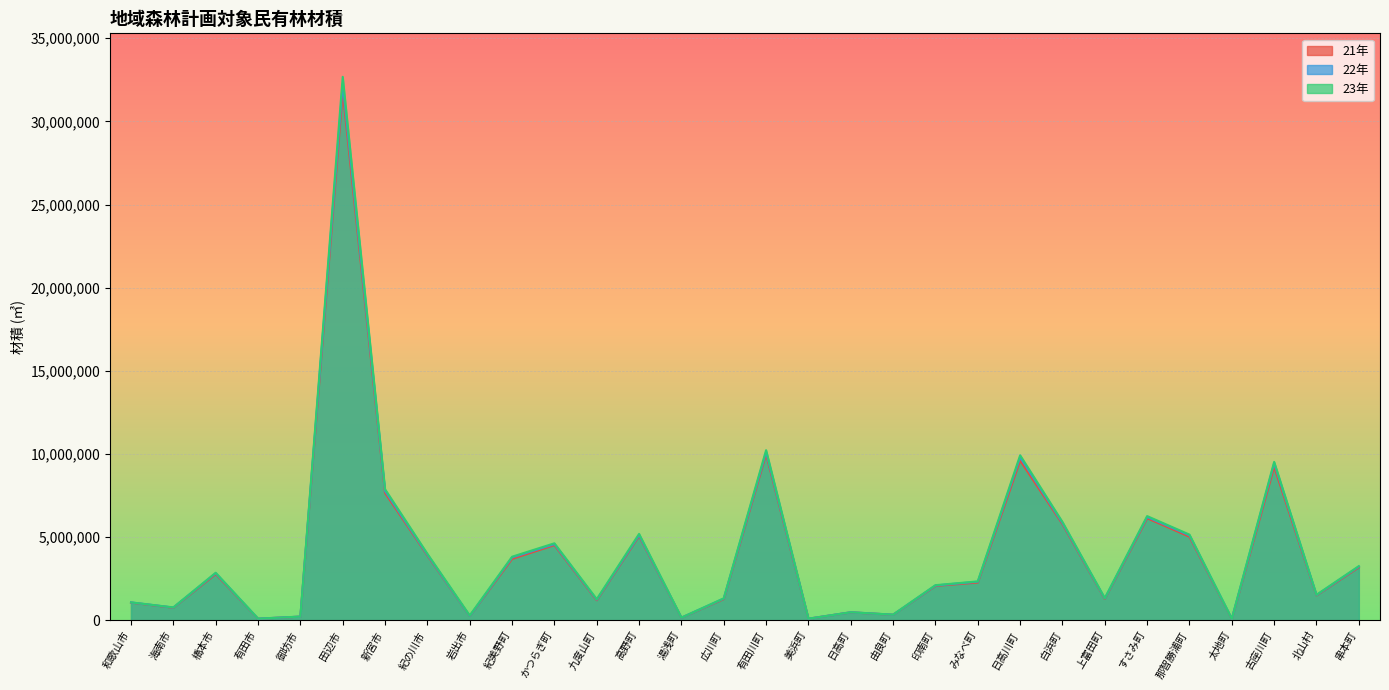

What is the sum of the 22年_line values at すさみ町 and 古座川町?

15652443